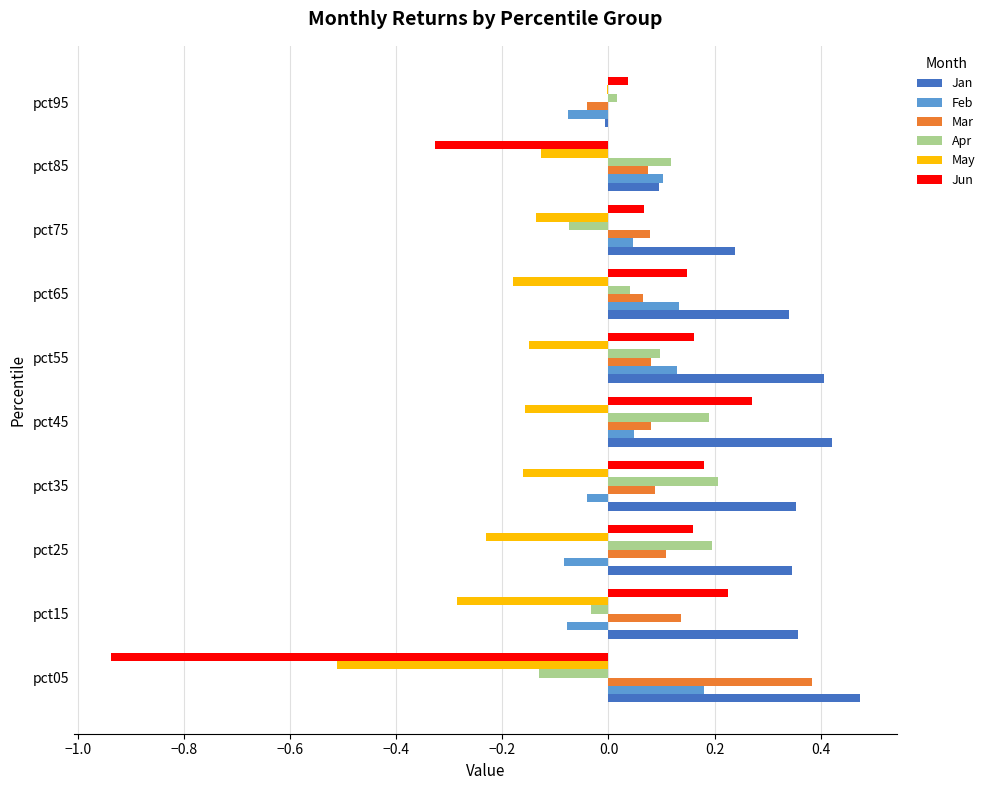

At which label is May closest to 0?

pct95